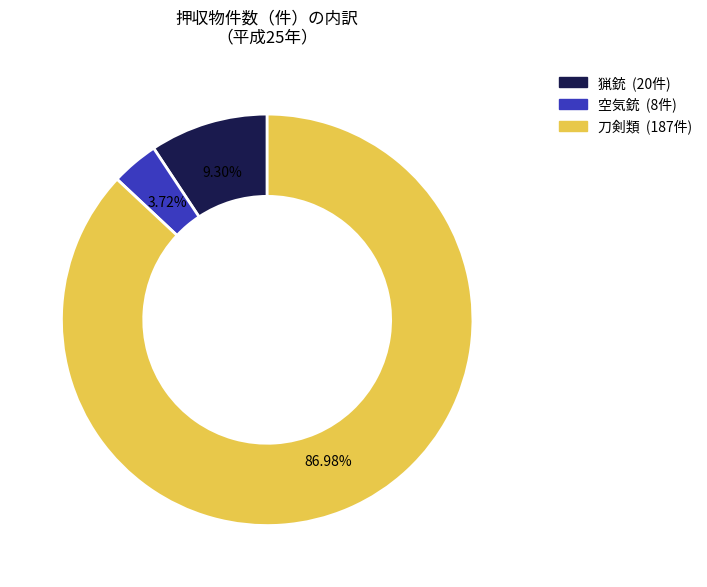

To the nearest percent, what is the difference between the largest and smallest slice percentages?

83%